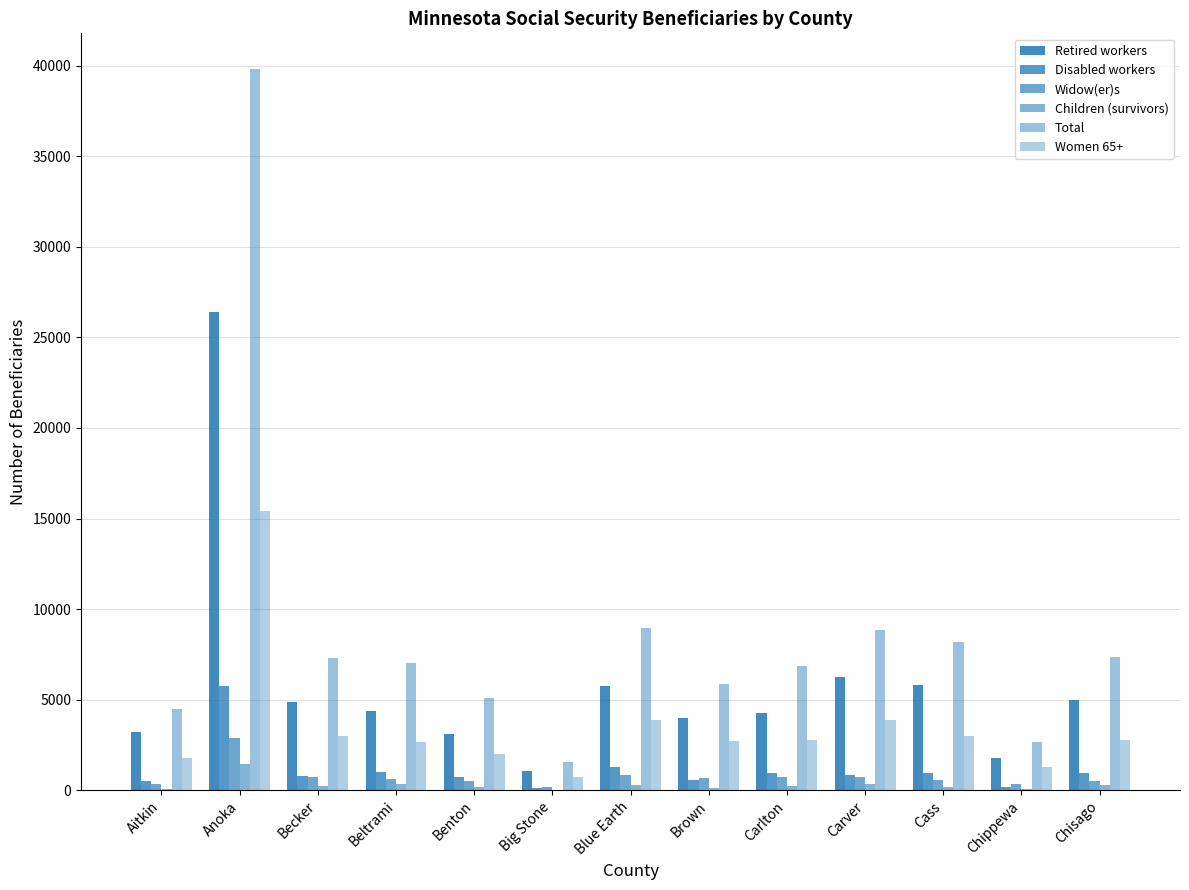

What is the total value across all series at Anoka?

91685